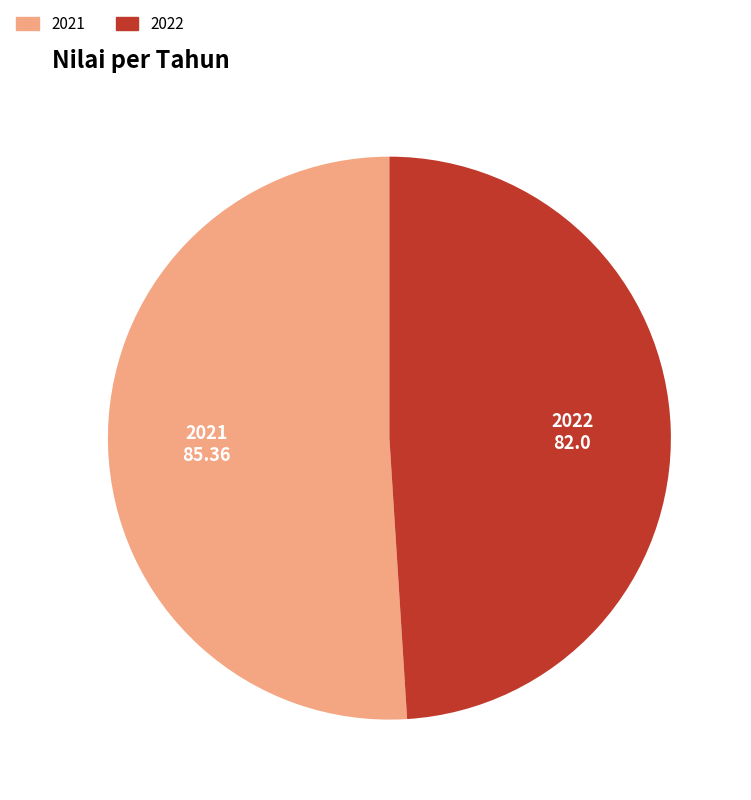

Is it true that 2022 is 55% of the pie?

False